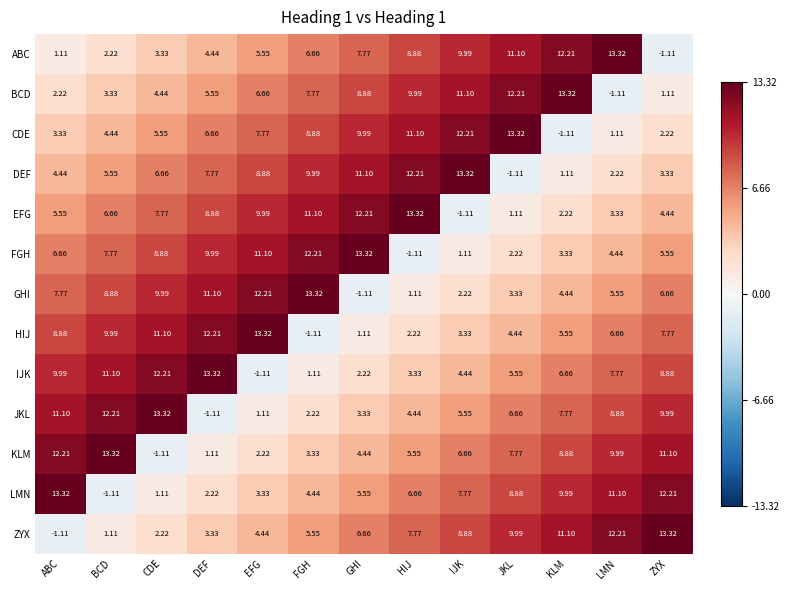

How many distinct data groups are displayed?

13